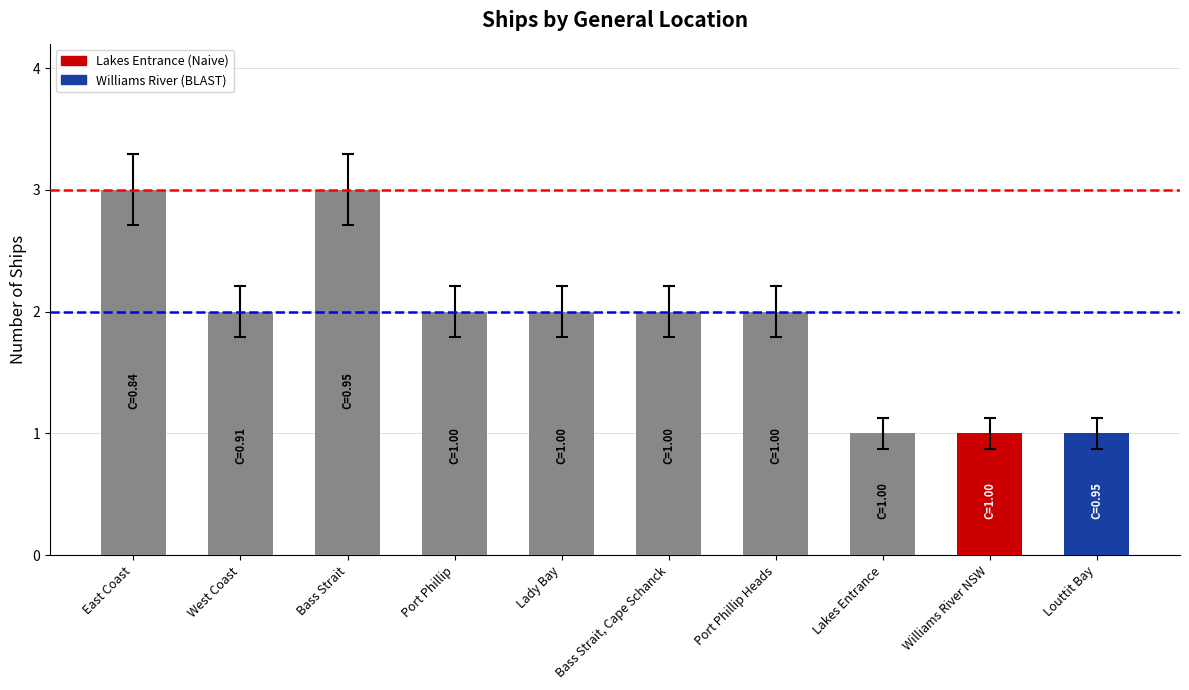

Reading left to right, what are all the values shown in this chart?

3	2	3	2	2	2	2	1	1	1